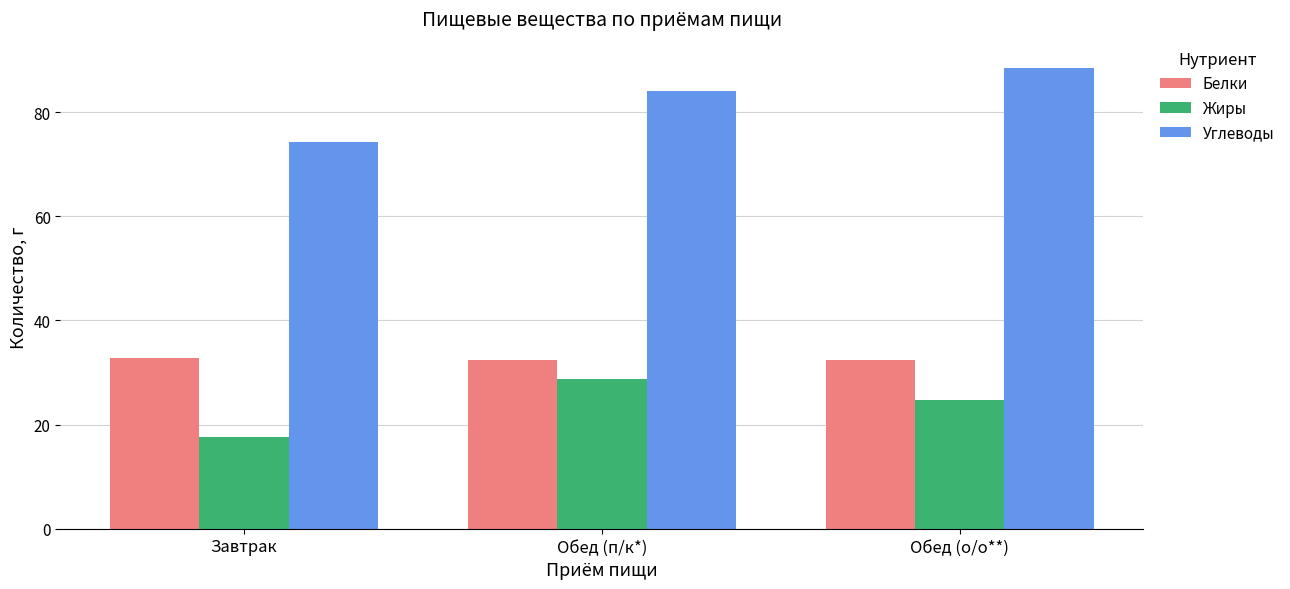

How many groups of bars are there?

3